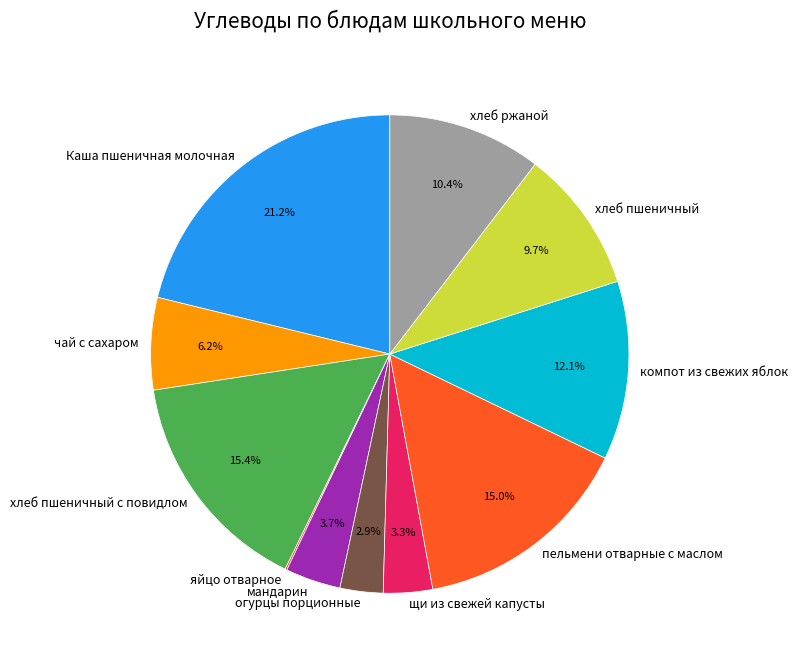

Which has a higher value, хлеб ржаной or пельмени отварные с маслом?

пельмени отварные с маслом